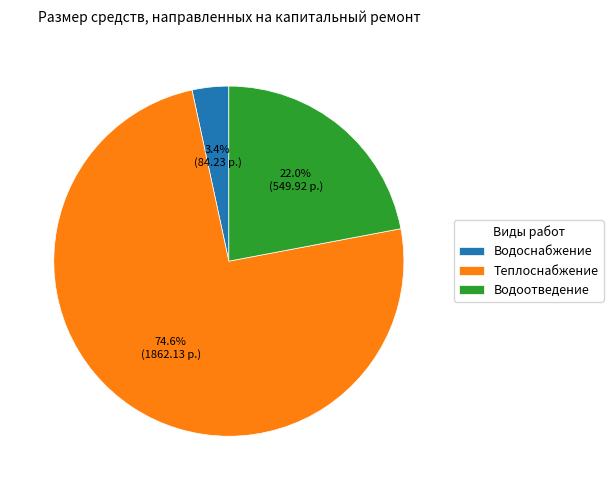

Which slice represents more than half of the pie?

Теплоснабжение